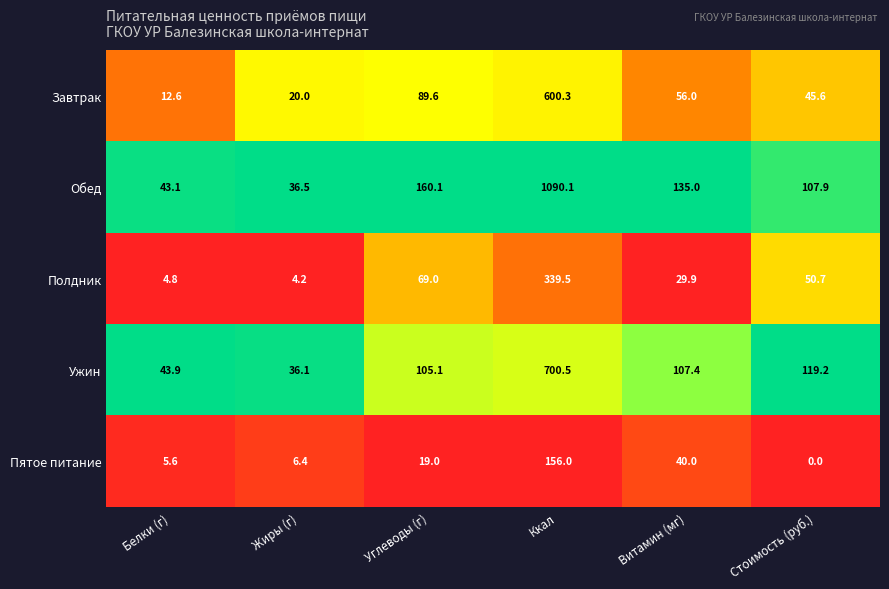

Reading left to right, list all the values displayed in this chart.

Завтрак: 12.6	20.0	89.6	600.3	56.0	45.6
Обед: 43.1	36.5	160.1	1090.1	135.0	107.9
Полдник: 4.8	4.2	69.0	339.5	29.9	50.7
Ужин: 43.9	36.1	105.1	700.5	107.4	119.2
Пятое питание: 5.6	6.4	19.0	156.0	40.0	0.0